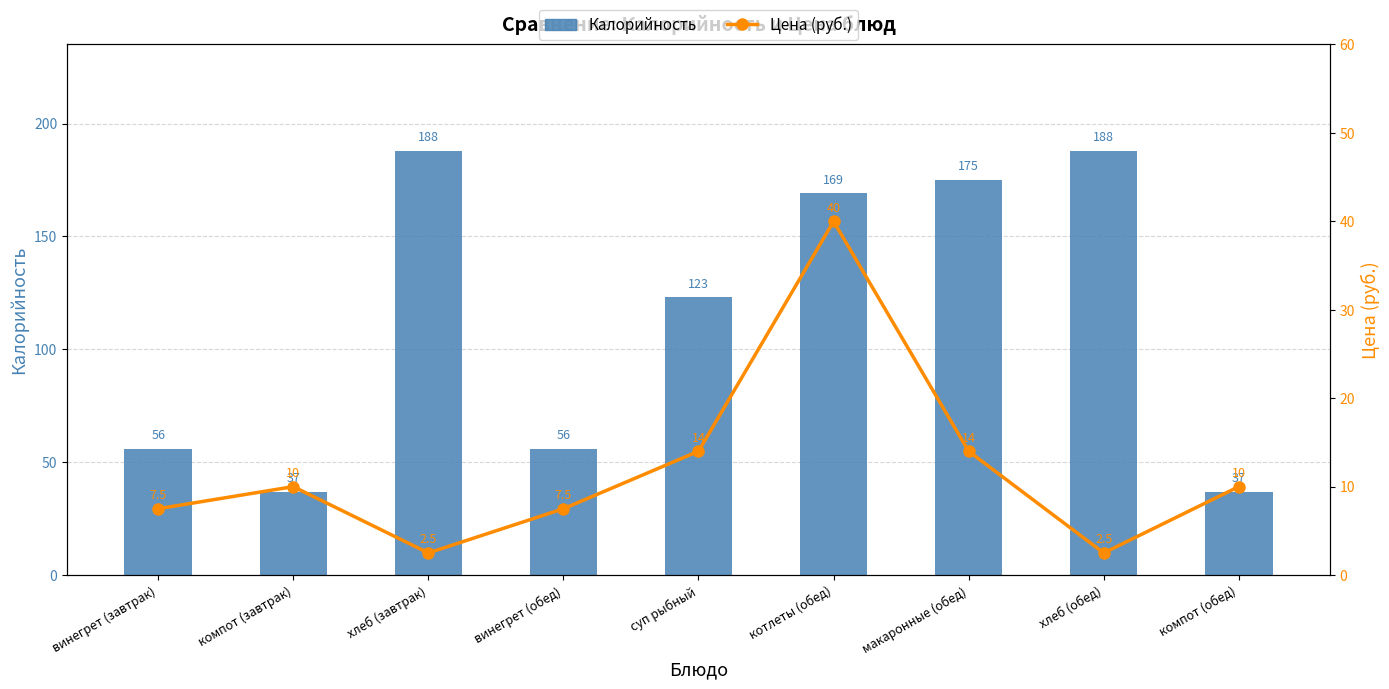

How many series are shown in this chart?

2